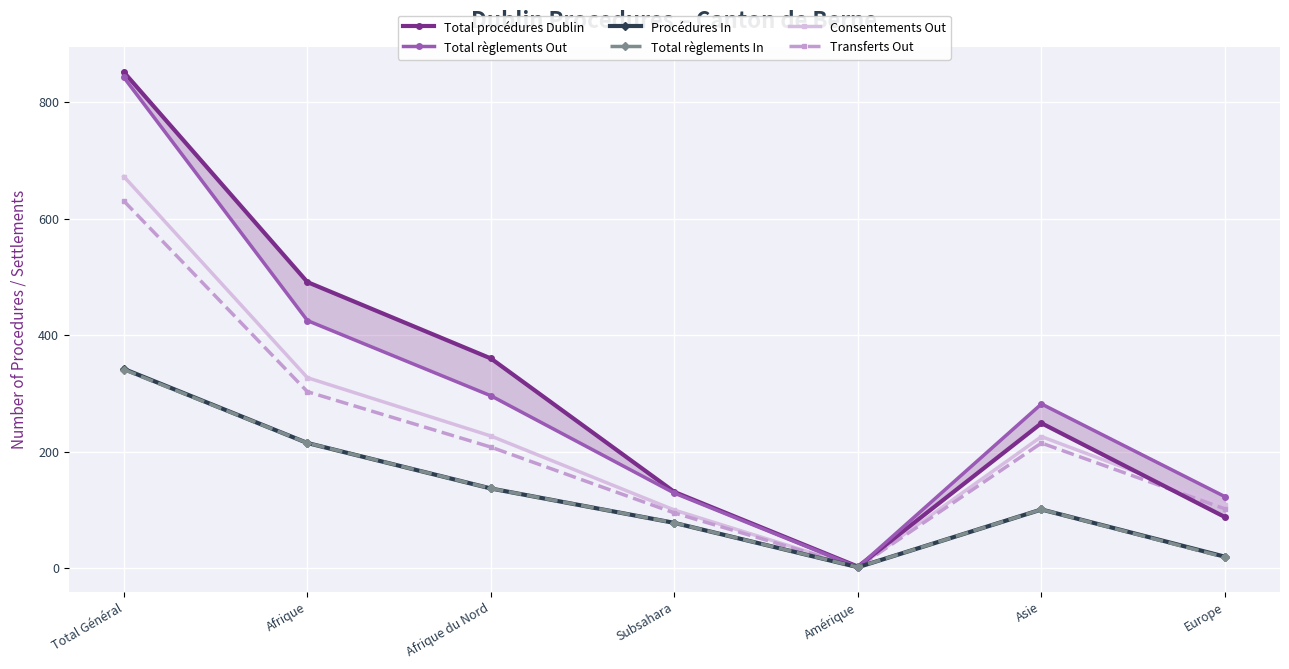

Reading left to right, extract all data points from this chart.

Total procédures Dublin: Total Général=851	Afrique=491	Afrique du Nord=360	Subsahara=131	Amérique=3	Asie=249	Europe=88
Total règlements Out: Total Général=842	Afrique=425	Afrique du Nord=296	Subsahara=129	Amérique=2	Asie=282	Europe=123
Procédures In: Total Général=342	Afrique=215	Afrique du Nord=137	Subsahara=78	Amérique=2	Asie=101	Europe=20
Total règlements In: Total Général=341	Afrique=215	Afrique du Nord=137	Subsahara=78	Amérique=2	Asie=101	Europe=19
Consentements Out: Total Général=672	Afrique=327	Afrique du Nord=227	Subsahara=100	Amérique=2	Asie=226	Europe=108
Transferts Out: Total Général=630	Afrique=303	Afrique du Nord=208	Subsahara=95	Amérique=2	Asie=215	Europe=102